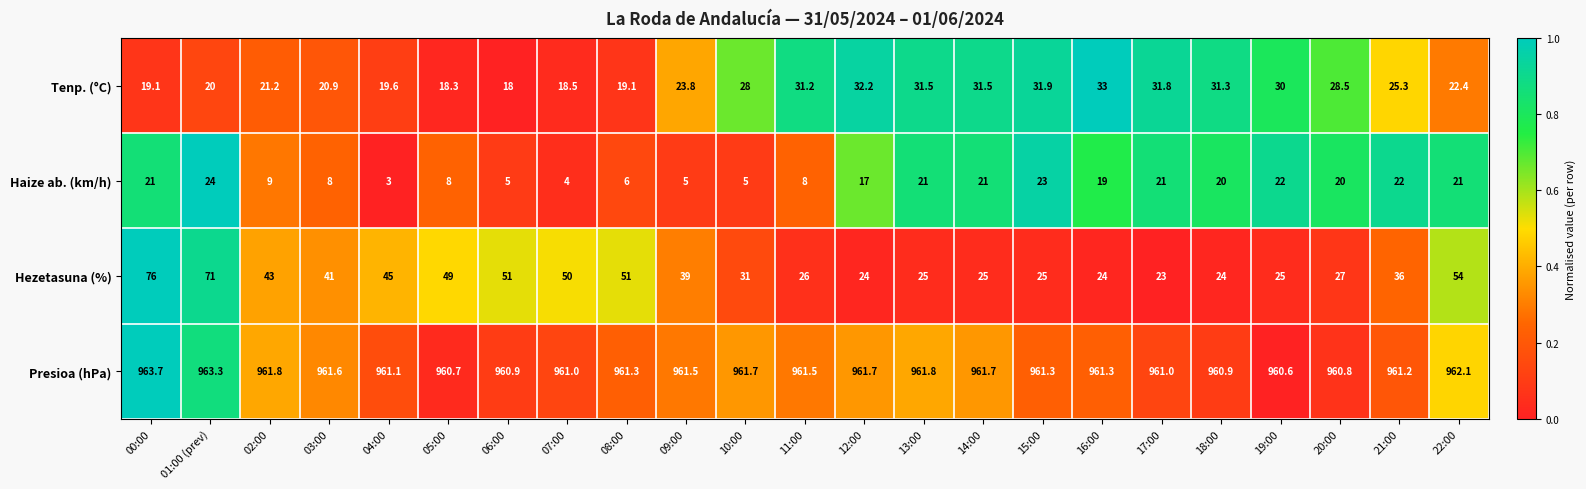

How many distinct data groups are displayed?

4